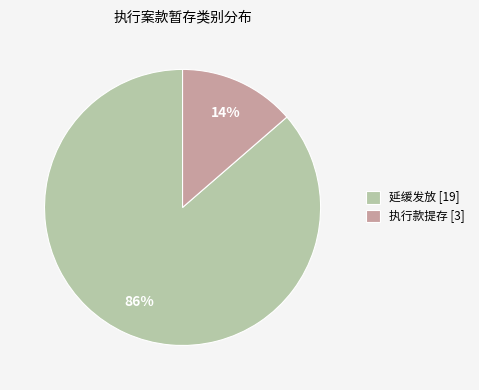

The 延缓发放 slice represents 86% of the pie. True or false?

True